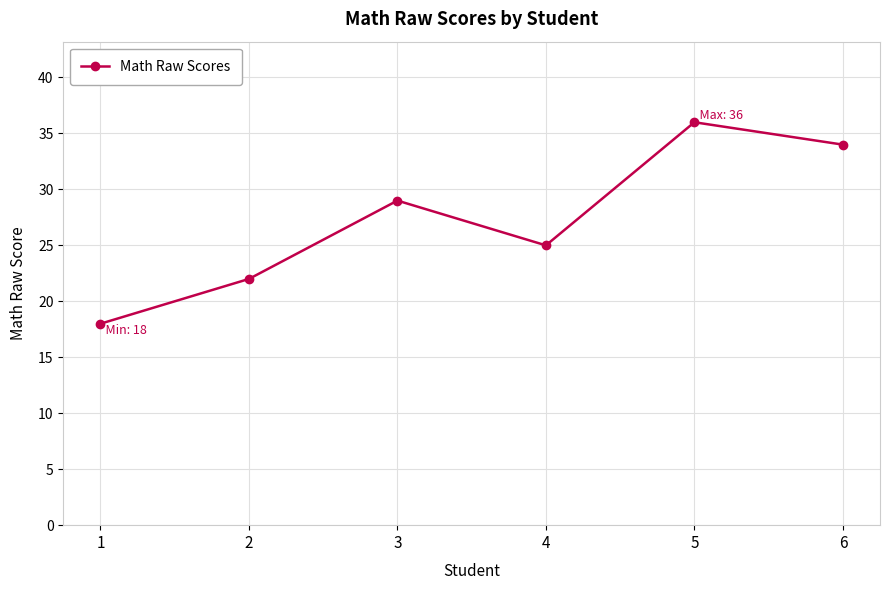

Reading left to right, what are all the values shown in this chart?

18	22	29	25	36	34